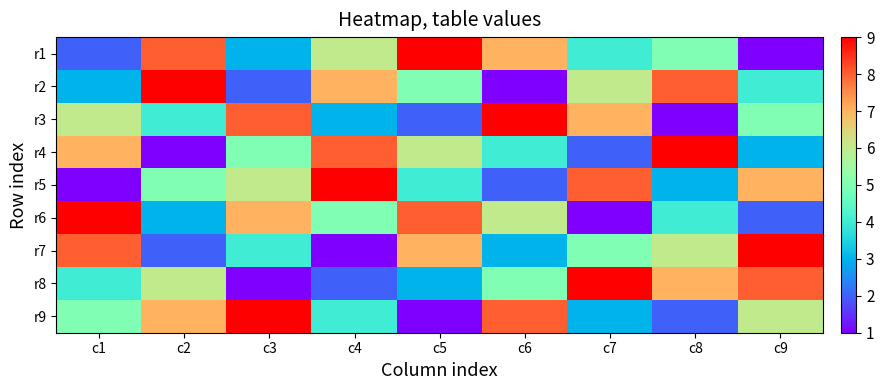

What is the spread (max minus min) of values at c8?

8